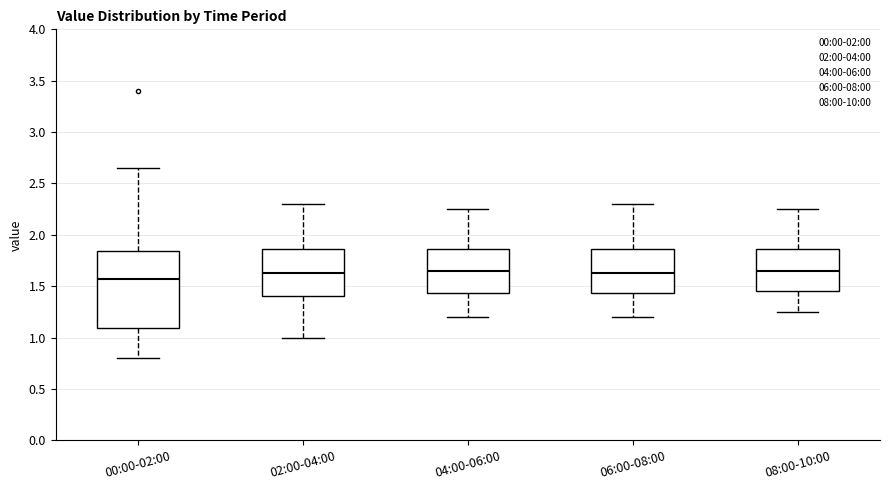

Where does the median line of the box for 06:00-08:00 sit on the y-axis? The values are not printed on the chart, so give them approximately, as read against the axis.

1.65